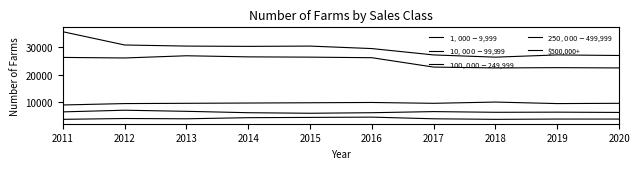

What is the average value of the $10,000-$99,999 series?

24880